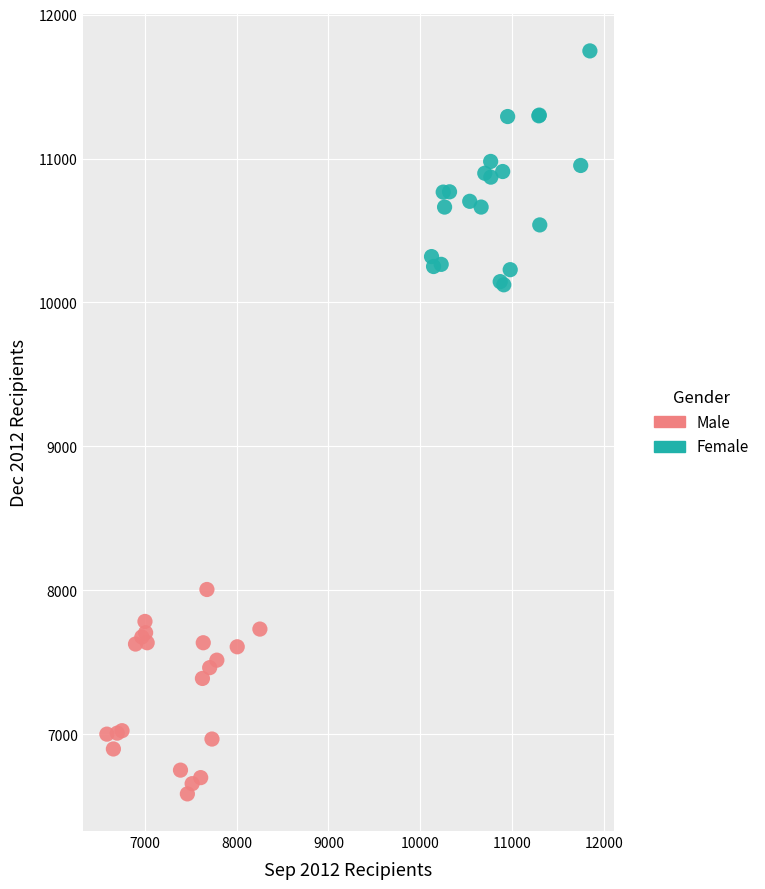

Which series contains the lowest Y value?

Male